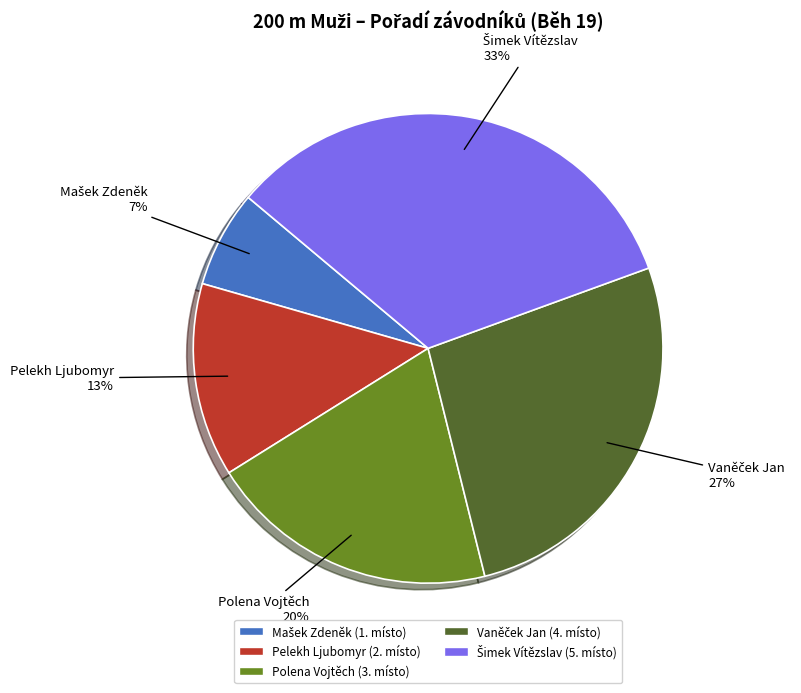

To the nearest percent, what is the average slice percentage?

20%